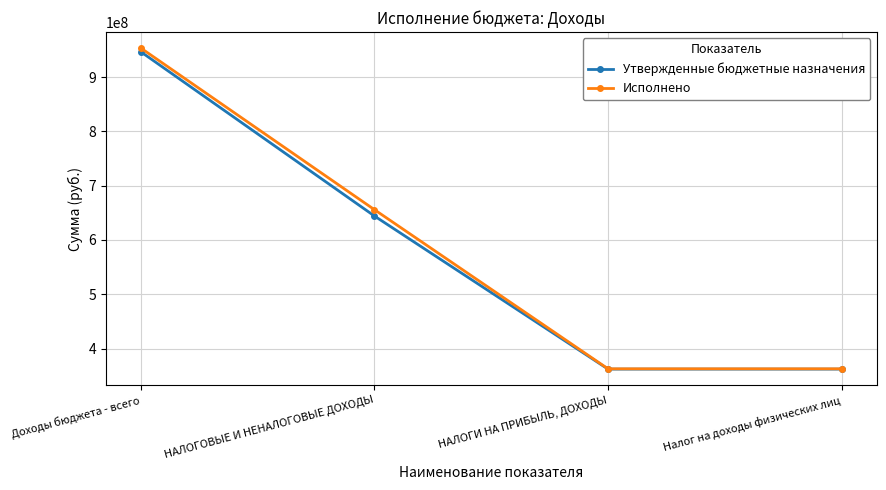

Which series changed the most between Доходы бюджета - всего and Налог на доходы физических лиц?

Исполнено